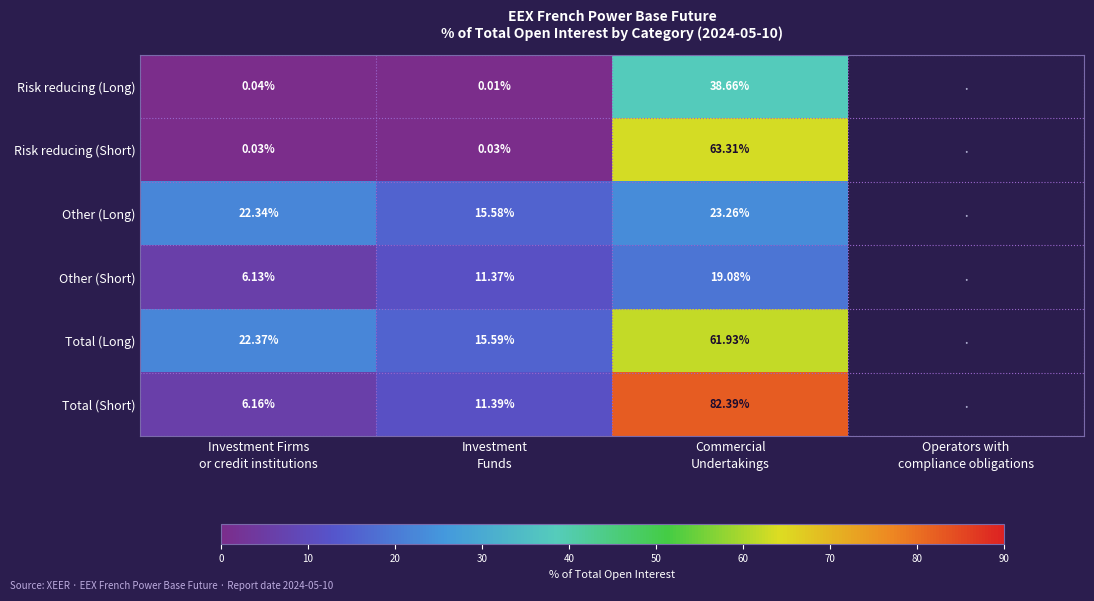

Which series has the largest range (max minus min)?

Total (Short)